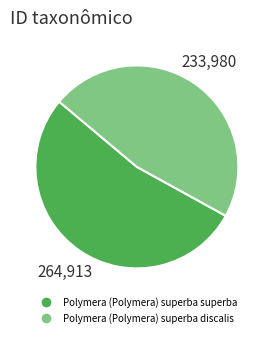

Which category has the smallest portion of the pie?

Polymera (Polymera) superba discalis